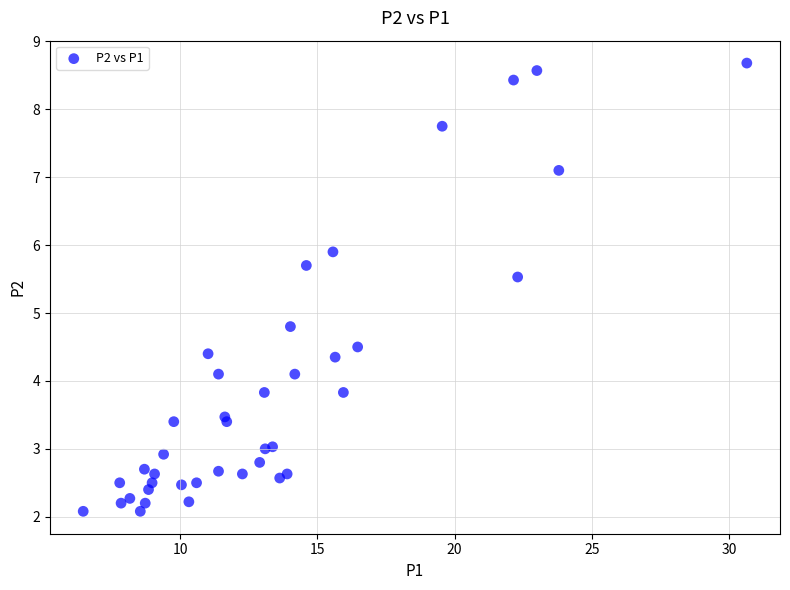

What Y value in the scatter plot is closest to 5?

4.8